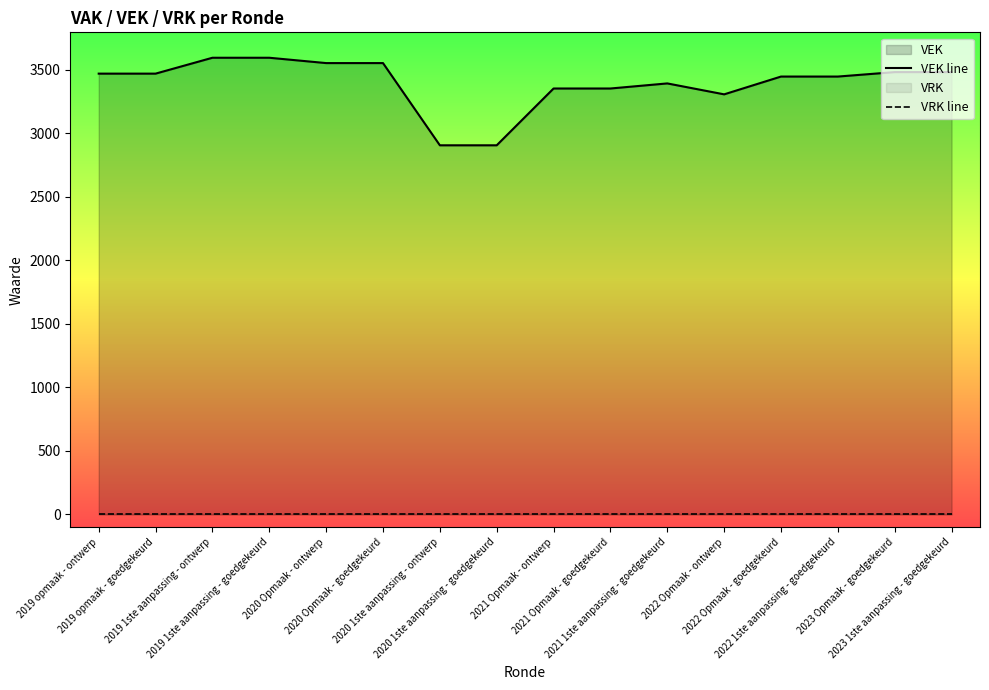

List the series in order of their overall mean, highest first.

VEK line, VRK line